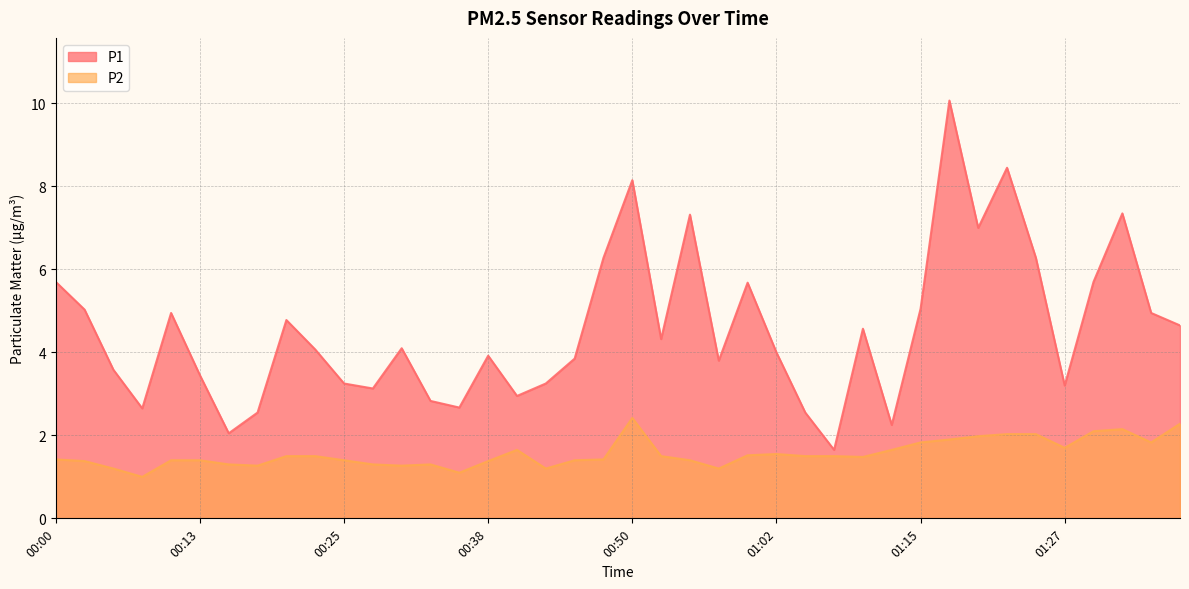

What is the label of the 36th point from the left?

01:27